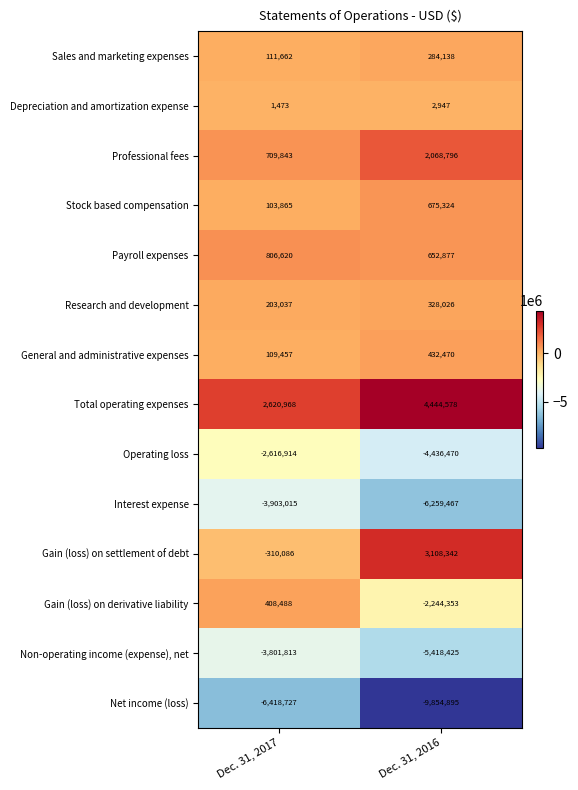

What is the difference between the maximum and minimum values in the General and administrative expenses series?

323013